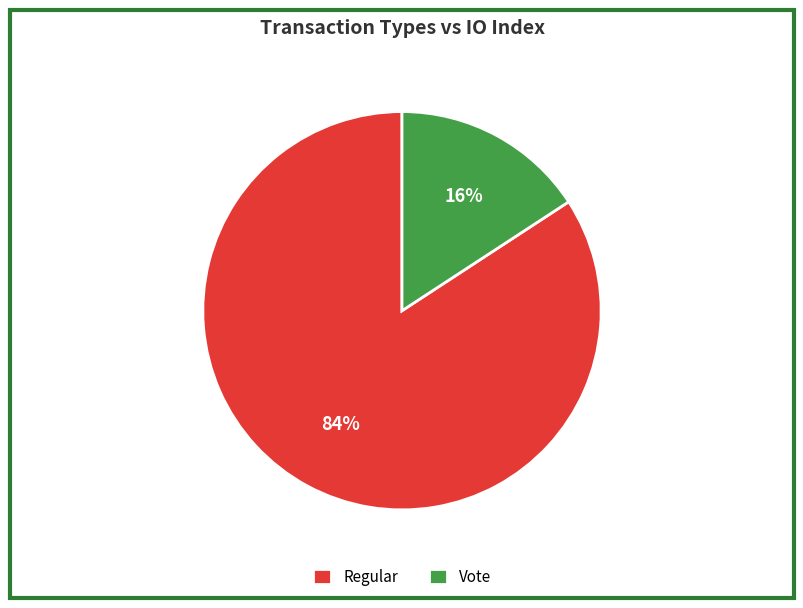

To the nearest percent, what percentage of the pie is Vote?

16%